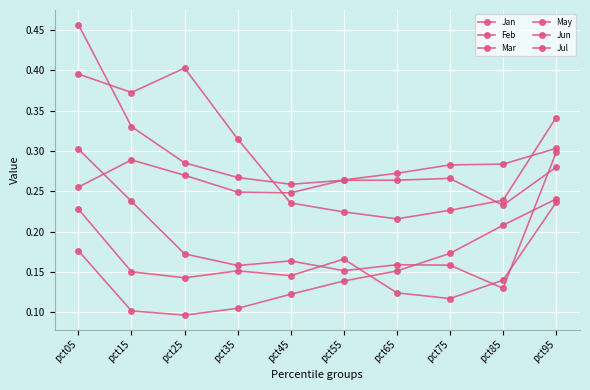

How many series are shown in this chart?

6